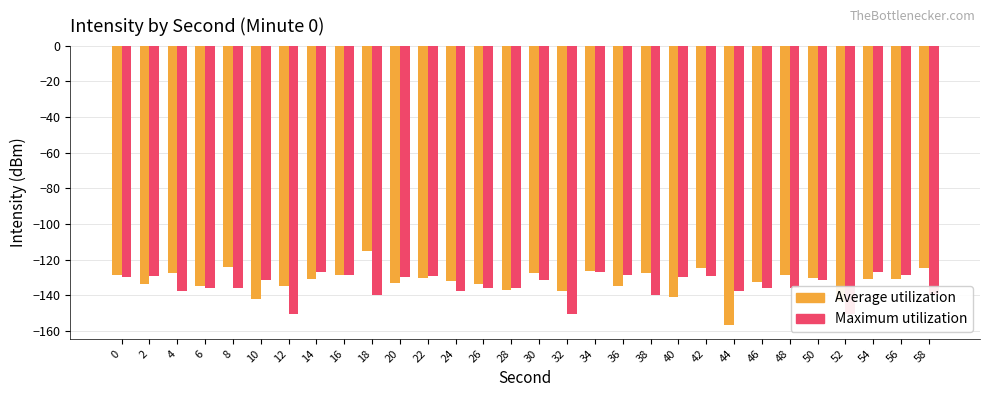

Between 30 and 26, which is larger?

30